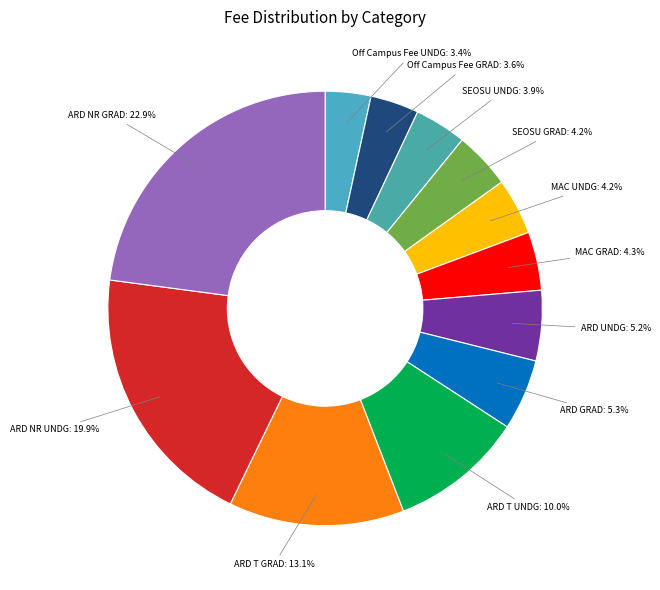

Does ARD NR GRAD account for over 50% of the chart?

No